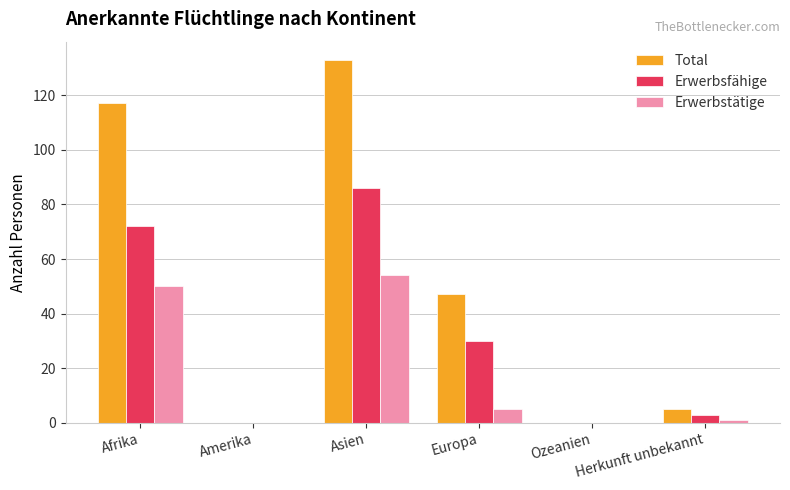

What is the sum of the Erwerbsfähige values at Asien and Afrika?

158